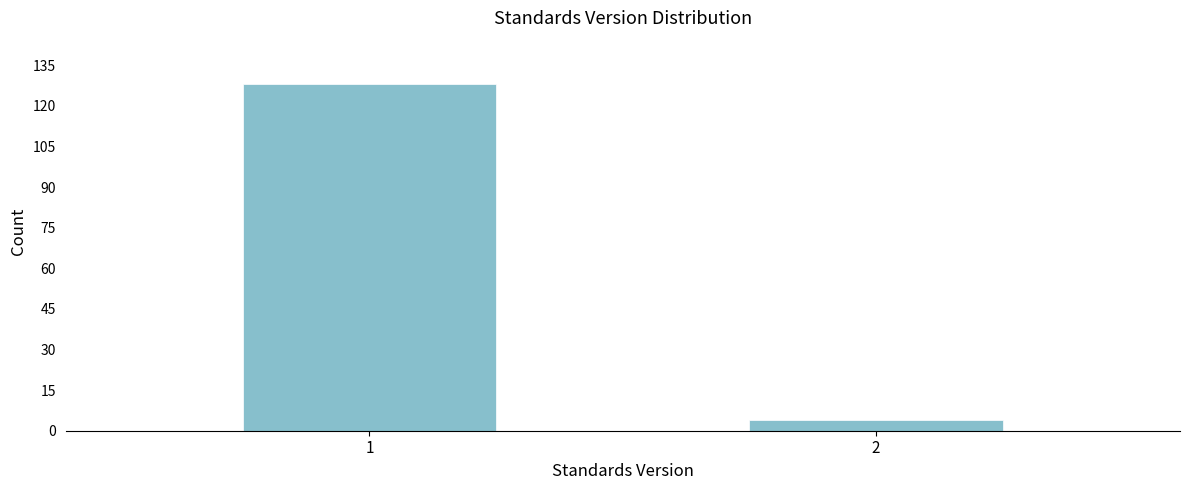

Reading left to right, extract all data points from this chart.

128	4